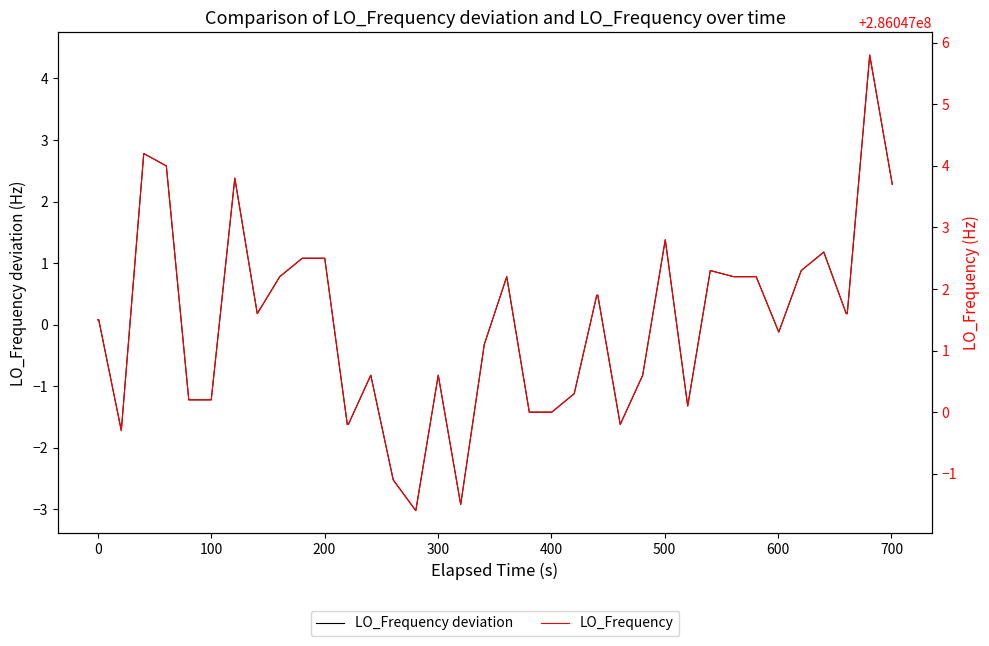

Is this an area chart (filled region under the line)?

No